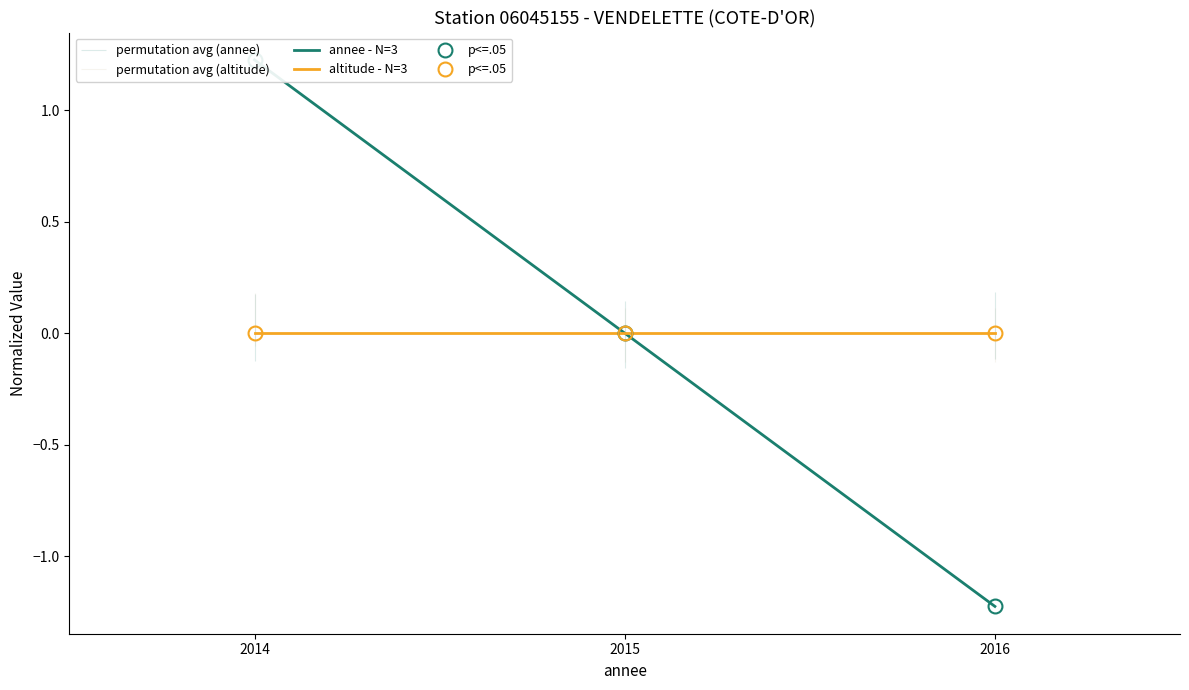

The value of annee - N=3 at 2014 is 0.6. True or false?

False